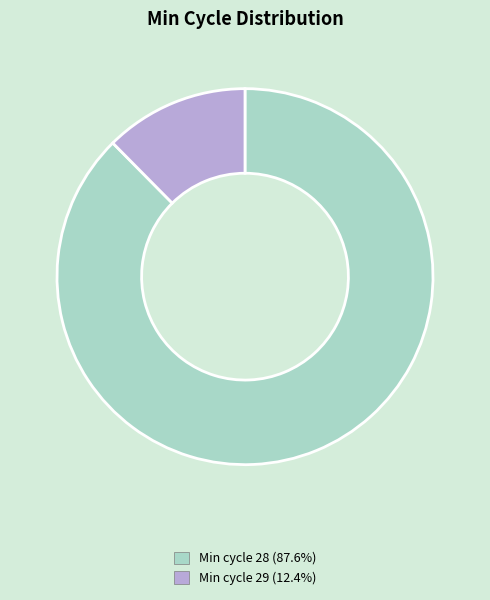

Does any single category account for the majority?

Yes